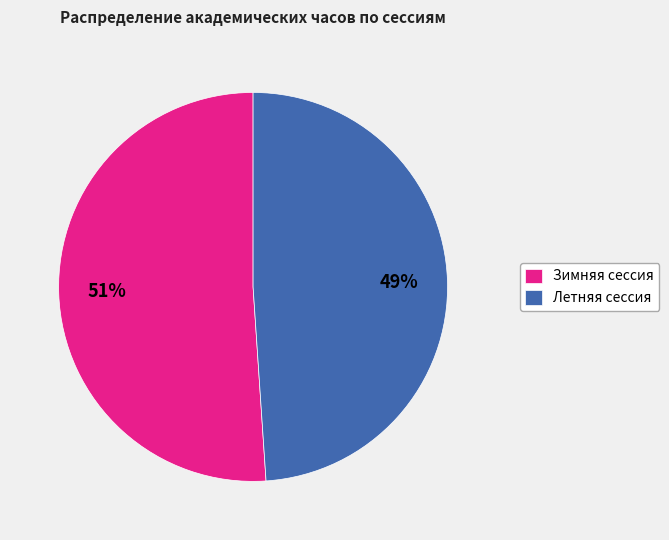

Is there any slice that represents more than half of the pie?

Yes